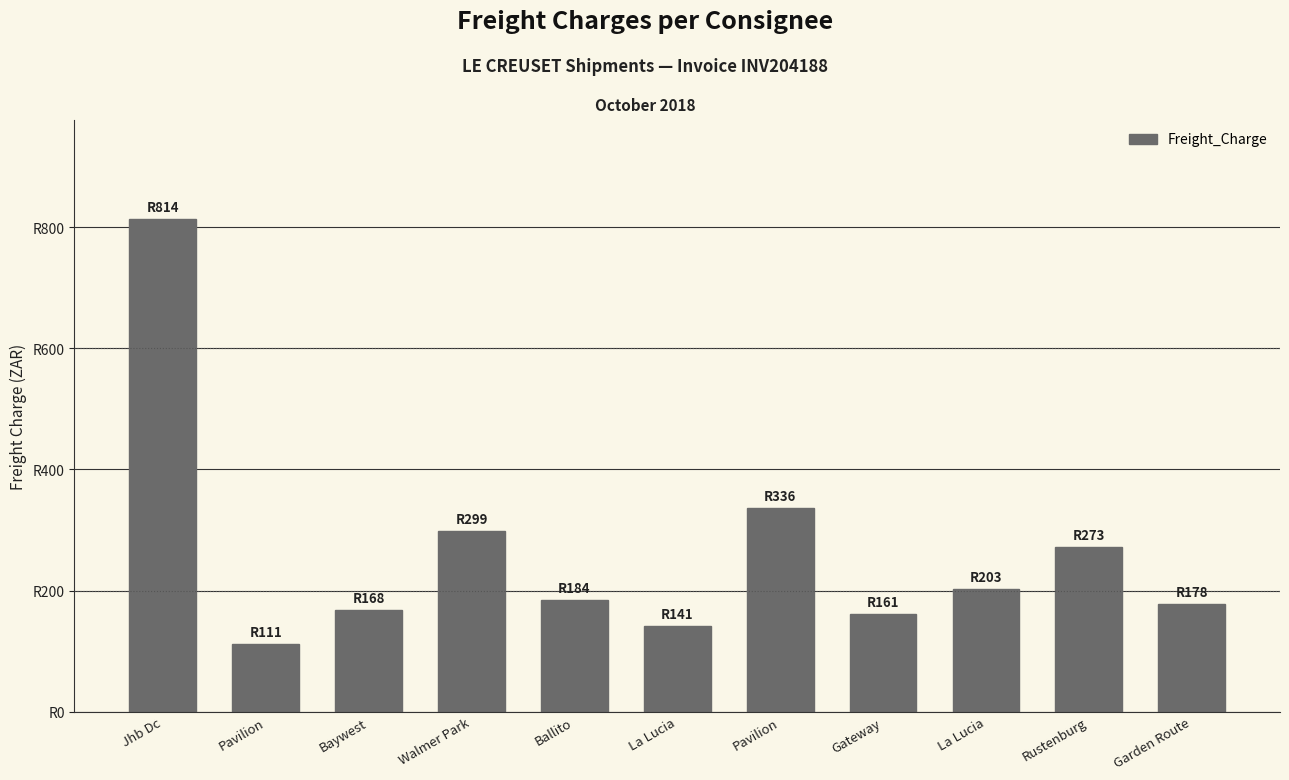

What is the label of the 10th bar from the left?

Rustenburg